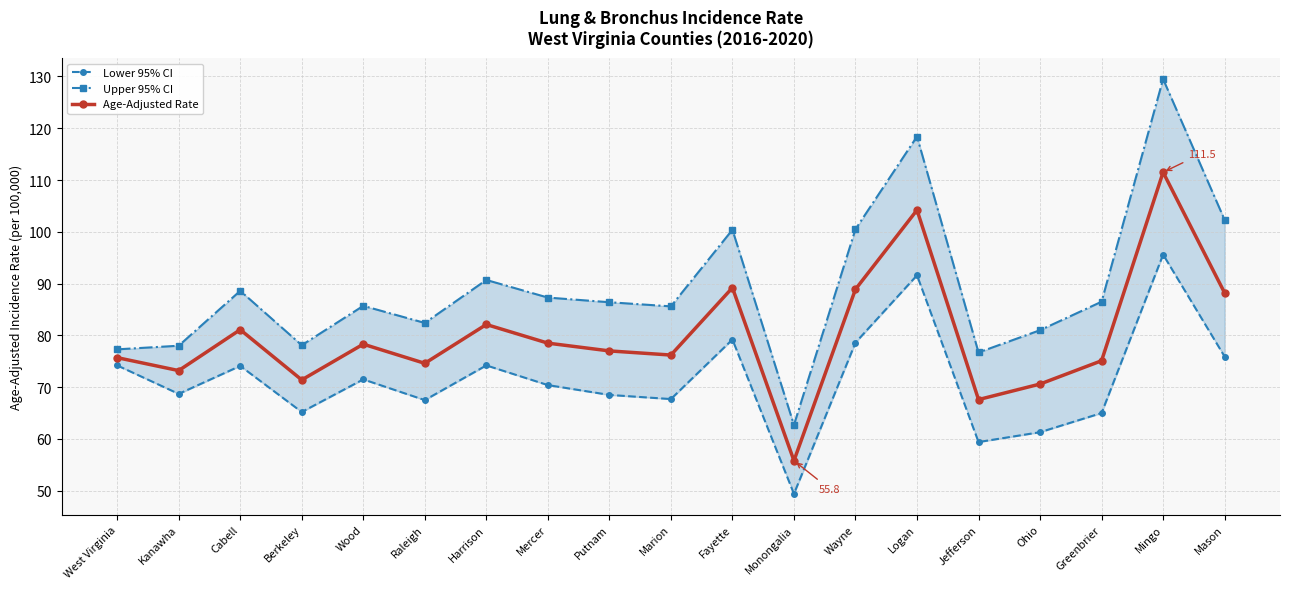

Which series has the widest spread of values?

Upper 95% CI